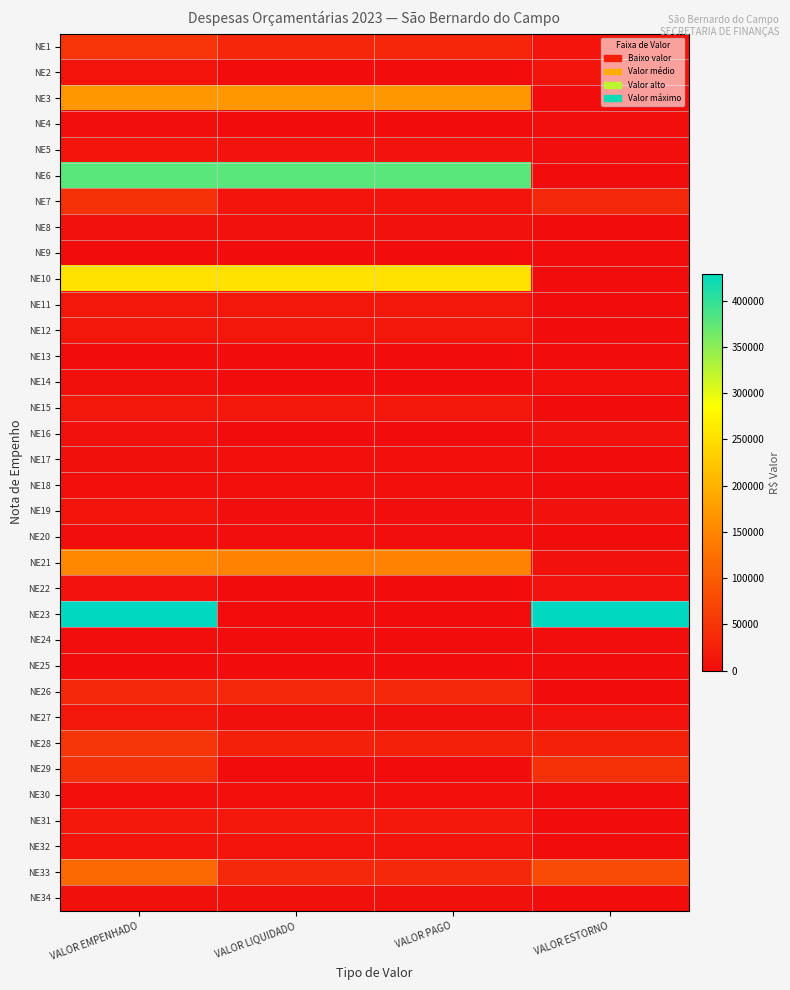

Reading left to right, list all the values displayed in this chart.

NE1: VALOR EMPENHADO=50000.0	VALOR LIQUIDADO=32487.8	VALOR PAGO=31381.5	VALOR ESTORNO=10000.0
NE2: VALOR EMPENHADO=10489.1	VALOR LIQUIDADO=0.0	VALOR PAGO=0.0	VALOR ESTORNO=10489.1
NE3: VALOR EMPENHADO=169765.2	VALOR LIQUIDADO=169765.2	VALOR PAGO=169765.2	VALOR ESTORNO=0.0
NE4: VALOR EMPENHADO=2721.9	VALOR LIQUIDADO=0.0	VALOR PAGO=0.0	VALOR ESTORNO=2721.9
NE5: VALOR EMPENHADO=10314.8	VALOR LIQUIDADO=8605.2	VALOR PAGO=8605.2	VALOR ESTORNO=1709.6
NE6: VALOR EMPENHADO=378000.0	VALOR LIQUIDADO=378000.0	VALOR PAGO=378000.0	VALOR ESTORNO=0.0
NE7: VALOR EMPENHADO=45936.0	VALOR LIQUIDADO=10296.0	VALOR PAGO=10296.0	VALOR ESTORNO=35640.0
NE8: VALOR EMPENHADO=7361.1	VALOR LIQUIDADO=7361.1	VALOR PAGO=7361.1	VALOR ESTORNO=0.0
NE9: VALOR EMPENHADO=1650.0	VALOR LIQUIDADO=297.0	VALOR PAGO=297.0	VALOR ESTORNO=1353.0
NE10: VALOR EMPENHADO=254400.0	VALOR LIQUIDADO=254400.0	VALOR PAGO=254400.0	VALOR ESTORNO=0.0
NE11: VALOR EMPENHADO=12916.6	VALOR LIQUIDADO=12916.6	VALOR PAGO=12916.6	VALOR ESTORNO=0.0
NE12: VALOR EMPENHADO=12726.7	VALOR LIQUIDADO=12726.7	VALOR PAGO=12726.7	VALOR ESTORNO=0.0
NE13: VALOR EMPENHADO=368.0	VALOR LIQUIDADO=368.0	VALOR PAGO=368.0	VALOR ESTORNO=0.0
NE14: VALOR EMPENHADO=4302.2	VALOR LIQUIDADO=142.2	VALOR PAGO=142.2	VALOR ESTORNO=4160.0
NE15: VALOR EMPENHADO=14461.1	VALOR LIQUIDADO=14461.1	VALOR PAGO=14461.1	VALOR ESTORNO=0.0
NE16: VALOR EMPENHADO=6088.9	VALOR LIQUIDADO=0.0	VALOR PAGO=0.0	VALOR ESTORNO=6088.9
NE17: VALOR EMPENHADO=4413.2	VALOR LIQUIDADO=3783.2	VALOR PAGO=3783.2	VALOR ESTORNO=630.0
NE18: VALOR EMPENHADO=3700.0	VALOR LIQUIDADO=3700.0	VALOR PAGO=3700.0	VALOR ESTORNO=0.0
NE19: VALOR EMPENHADO=9293.3	VALOR LIQUIDADO=2040.0	VALOR PAGO=2040.0	VALOR ESTORNO=7253.3
NE20: VALOR EMPENHADO=3333.3	VALOR LIQUIDADO=3333.3	VALOR PAGO=3333.3	VALOR ESTORNO=0.0
NE21: VALOR EMPENHADO=154032.4	VALOR LIQUIDADO=146239.3	VALOR PAGO=146239.3	VALOR ESTORNO=7793.0
NE22: VALOR EMPENHADO=8978.8	VALOR LIQUIDADO=0.0	VALOR PAGO=0.0	VALOR ESTORNO=8978.8
NE23: VALOR EMPENHADO=429000.0	VALOR LIQUIDADO=0.0	VALOR PAGO=0.0	VALOR ESTORNO=429000.0
NE24: VALOR EMPENHADO=2741.7	VALOR LIQUIDADO=280.0	VALOR PAGO=280.0	VALOR ESTORNO=2461.7
NE25: VALOR EMPENHADO=750.0	VALOR LIQUIDADO=750.0	VALOR PAGO=750.0	VALOR ESTORNO=0.0
NE26: VALOR EMPENHADO=34705.7	VALOR LIQUIDADO=34705.7	VALOR PAGO=34705.7	VALOR ESTORNO=0.0
NE27: VALOR EMPENHADO=13760.1	VALOR LIQUIDADO=5014.3	VALOR PAGO=5014.3	VALOR ESTORNO=8745.9
NE28: VALOR EMPENHADO=51236.1	VALOR LIQUIDADO=25838.8	VALOR PAGO=25838.8	VALOR ESTORNO=25397.3
NE29: VALOR EMPENHADO=46400.0	VALOR LIQUIDADO=0.0	VALOR PAGO=0.0	VALOR ESTORNO=46400.0
NE30: VALOR EMPENHADO=3975.2	VALOR LIQUIDADO=3975.2	VALOR PAGO=3975.2	VALOR ESTORNO=0.0
NE31: VALOR EMPENHADO=14800.0	VALOR LIQUIDADO=14800.0	VALOR PAGO=14800.0	VALOR ESTORNO=0.0
NE32: VALOR EMPENHADO=9341.5	VALOR LIQUIDADO=9341.5	VALOR PAGO=9341.5	VALOR ESTORNO=0.0
NE33: VALOR EMPENHADO=114240.0	VALOR LIQUIDADO=36291.2	VALOR PAGO=36291.2	VALOR ESTORNO=77948.8
NE34: VALOR EMPENHADO=5500.0	VALOR LIQUIDADO=5000.0	VALOR PAGO=5000.0	VALOR ESTORNO=0.0